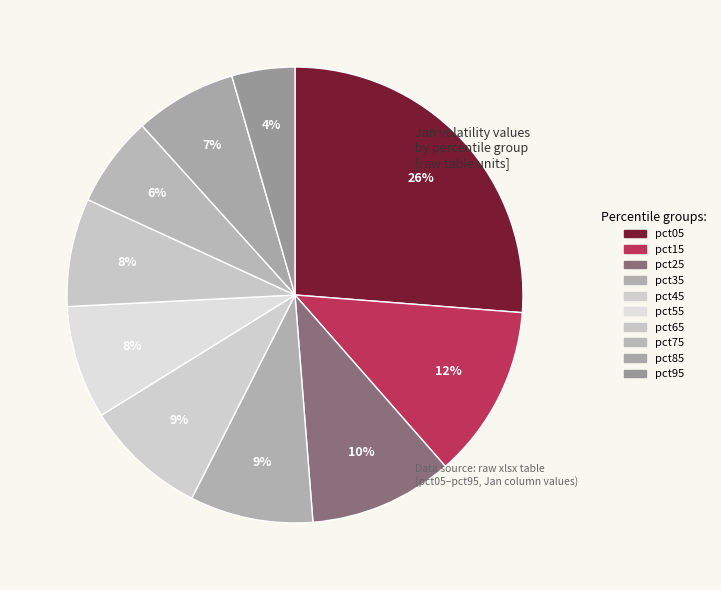

Is there any slice that represents more than half of the pie?

No